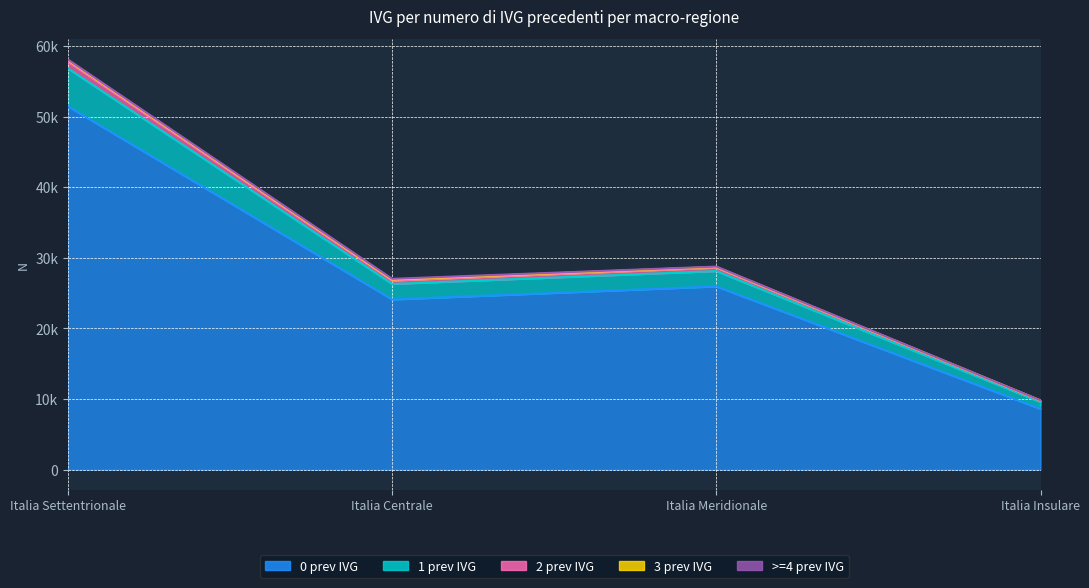

What value does the 0 prev IVG series have at Italia Insulare, to the nearest 50?

8600